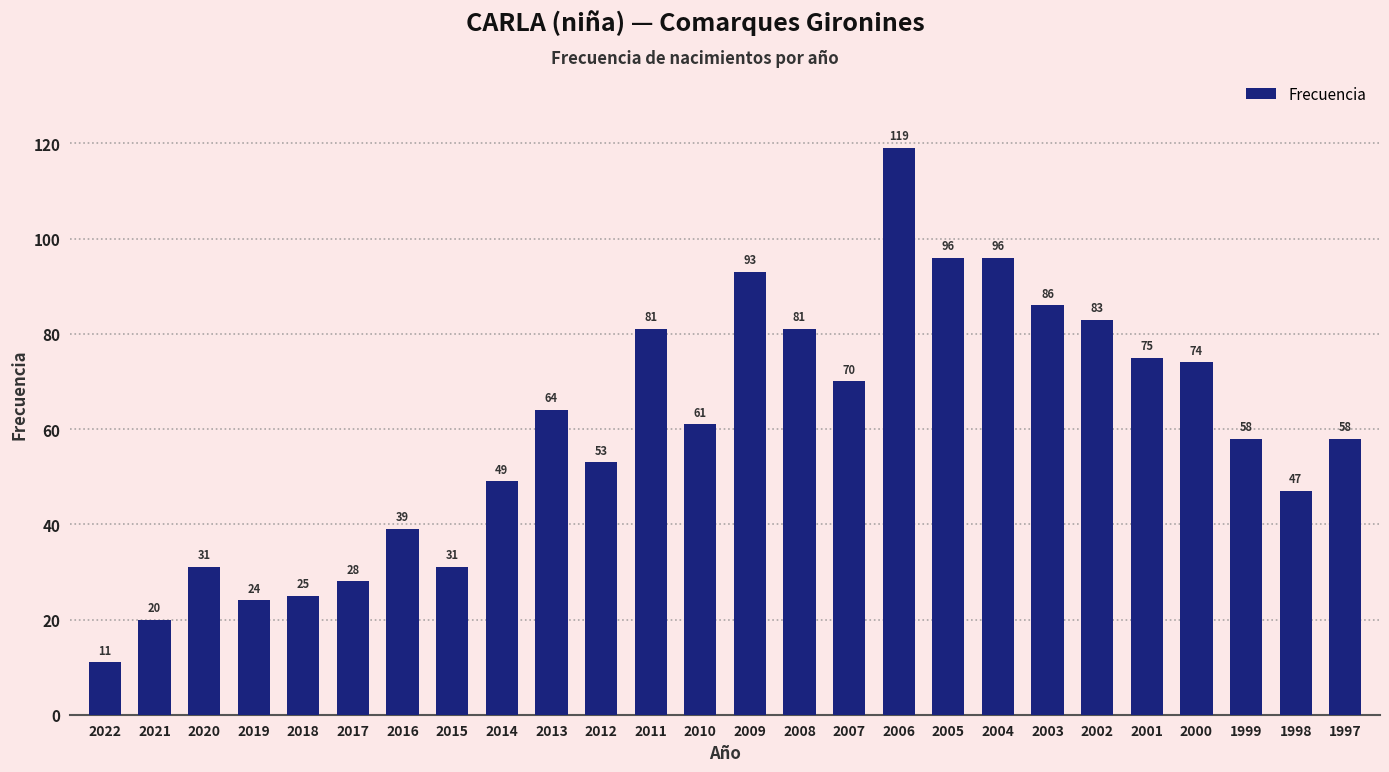

What is the minimum value shown in the chart?

11